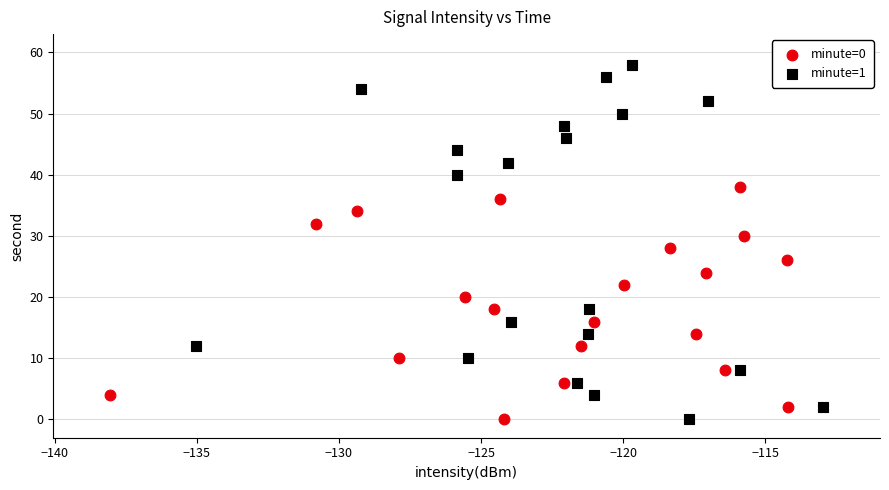

Which series reaches the maximum Y coordinate?

minute=1